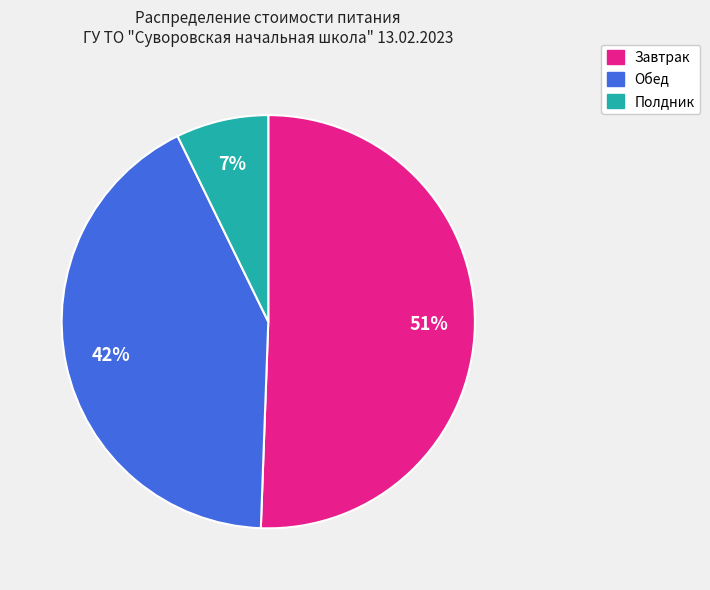

What is the largest slice in the pie chart?

Завтрак